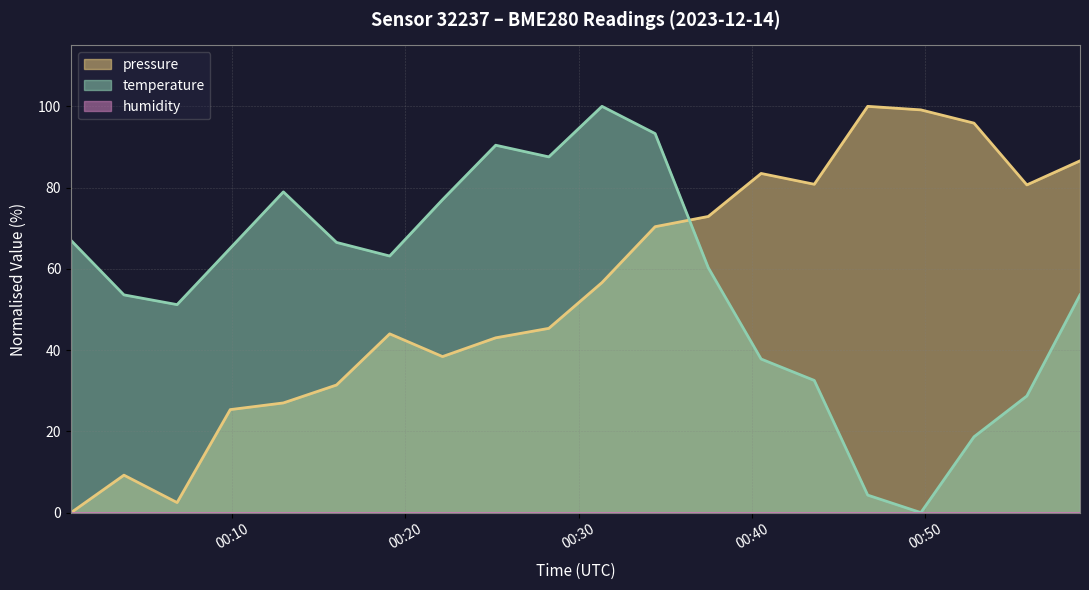

The pressure series shows 130.8 at 2023-12-14T00:40:32. True or false?

False